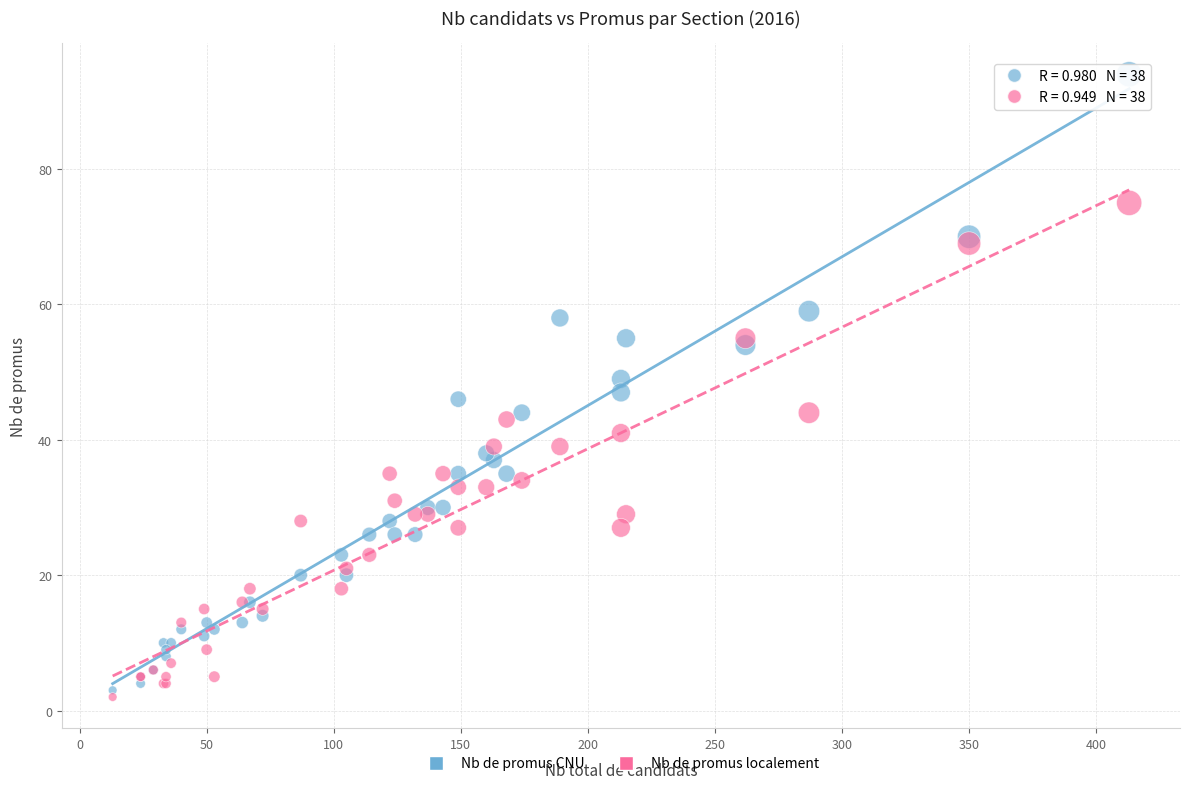

Which series has the widest spread of Y values?

Nb de promus CNU